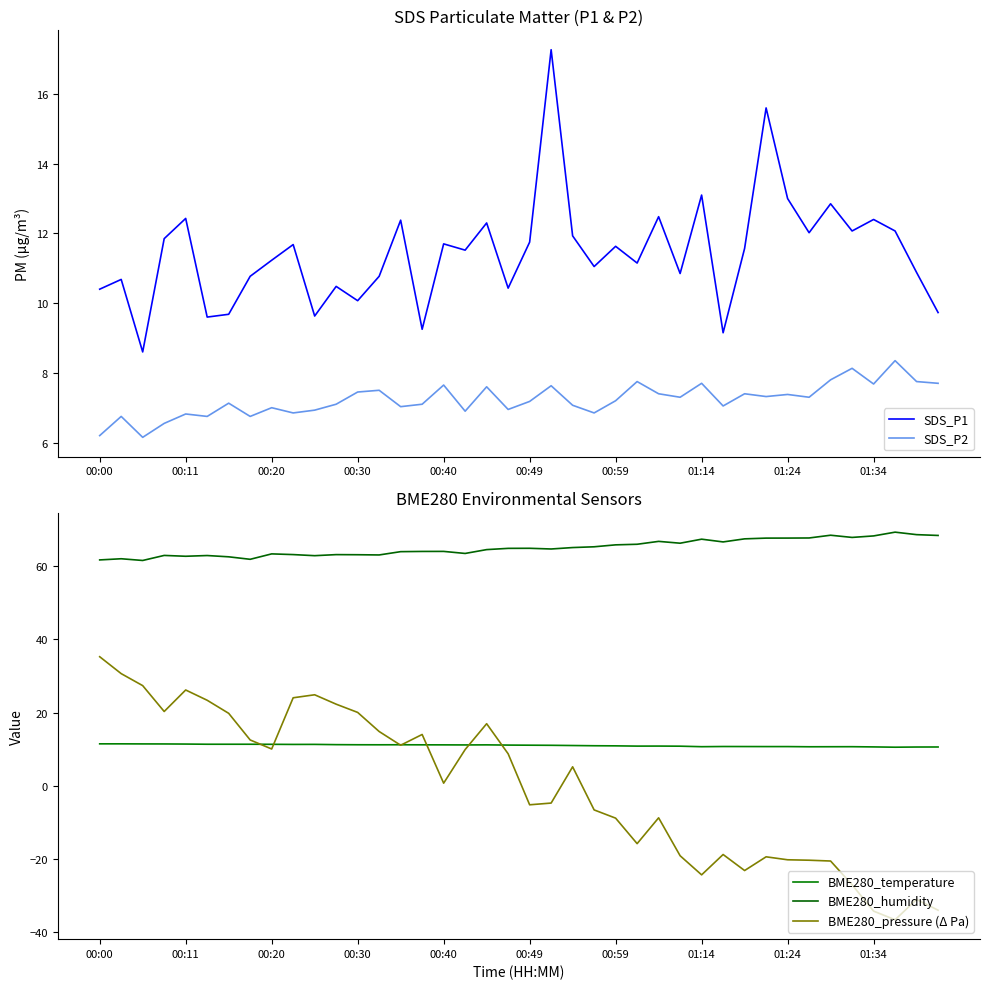

True or false: SDS_P2 and SDS_P1 intersect in this chart.

False